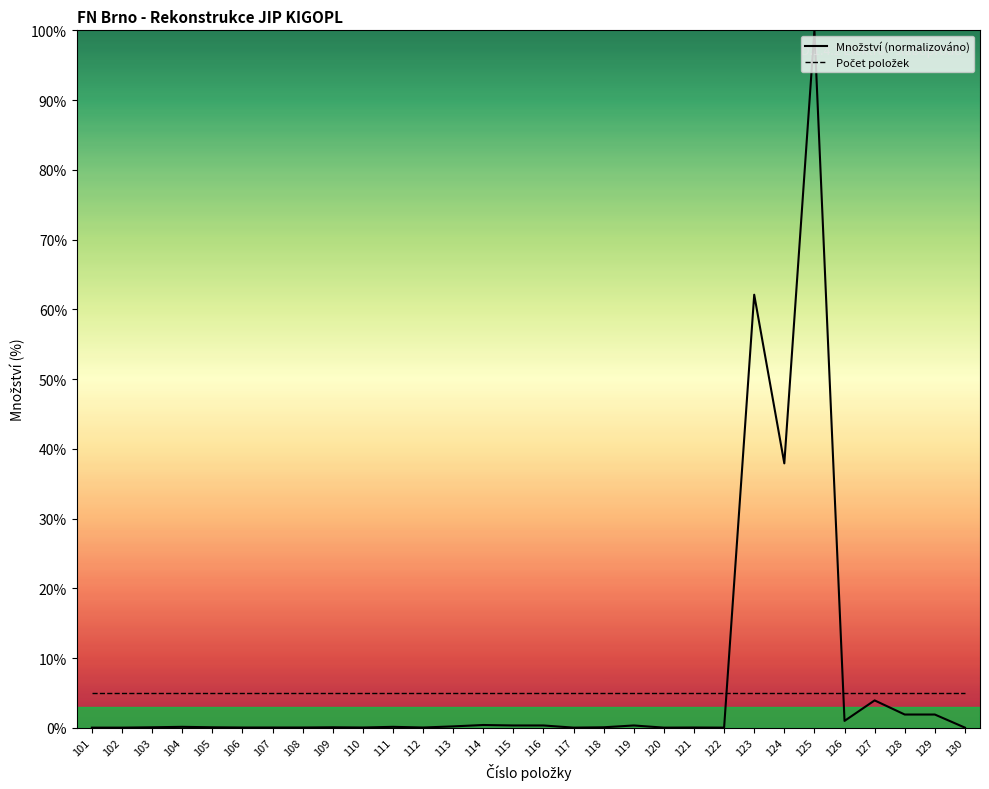

The value of Množství (normalizováno) at 103 is 0.1. True or false?

True